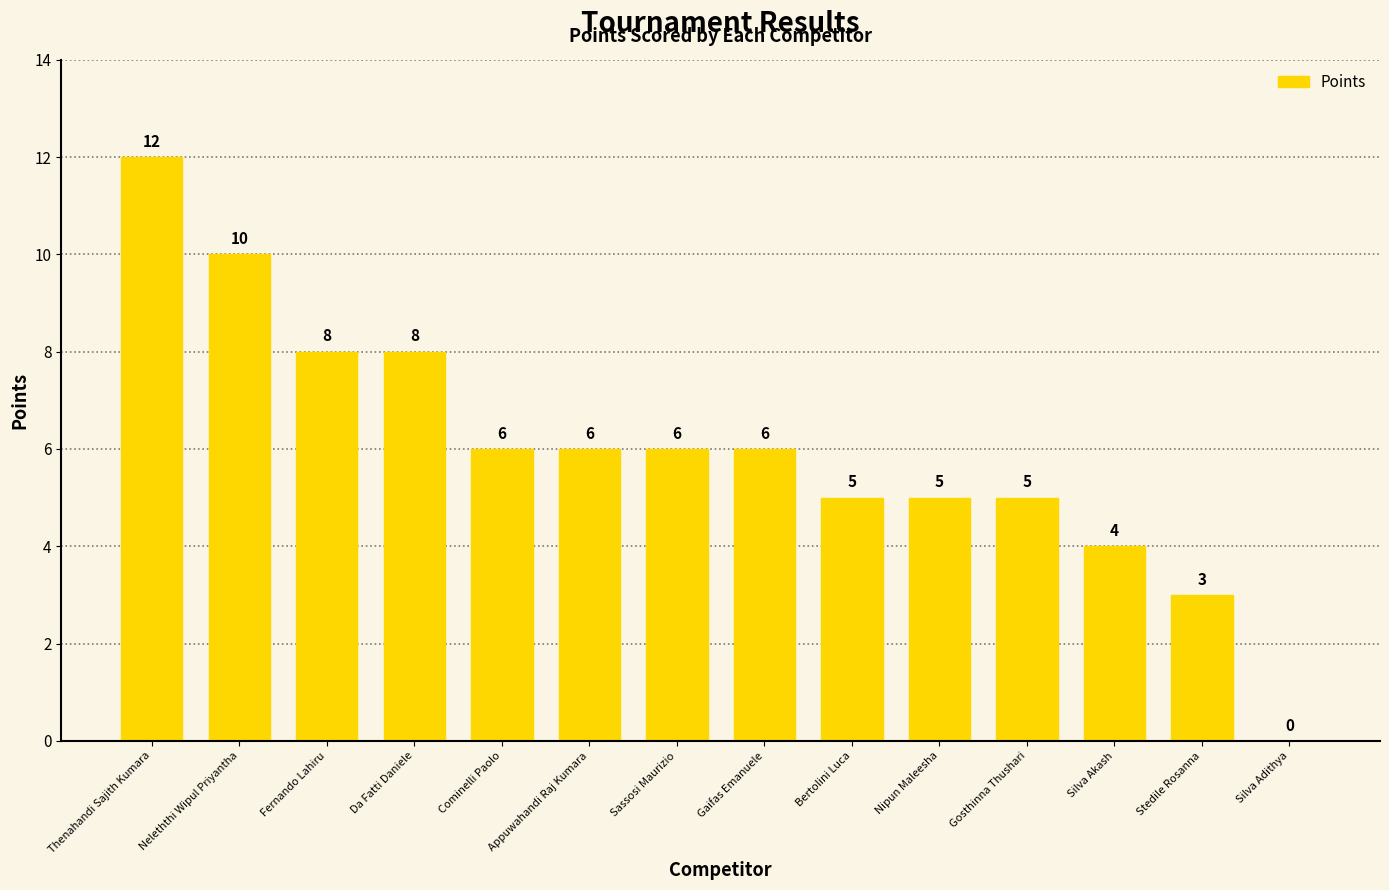

How many data points does each series have?

14